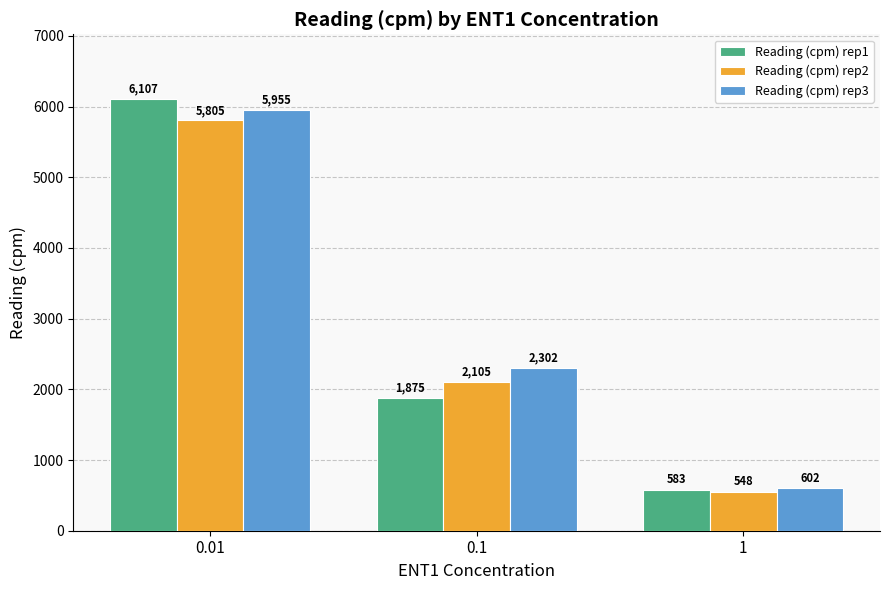

What is the difference between the maximum and minimum values in the Reading (cpm) rep3 series?

5353